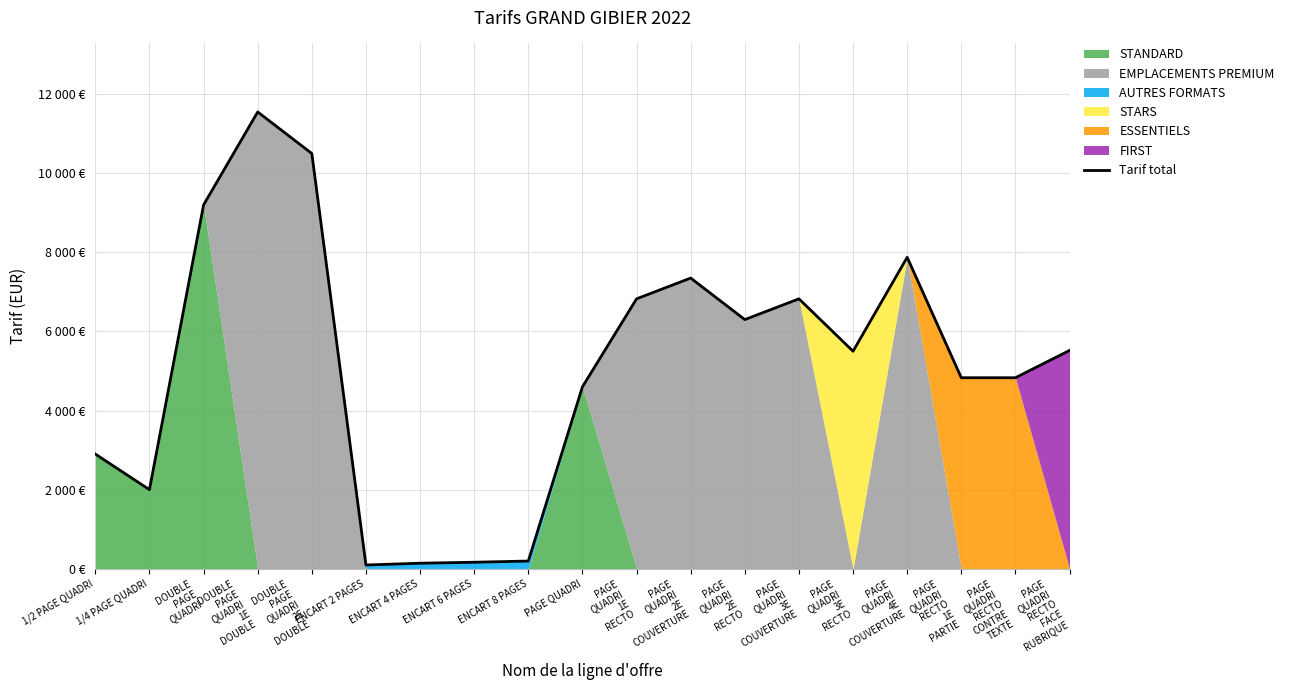

At which label is the value closest to 5822?

PAGE
QUADRI
RECTO
FACE
RUBRIQUE